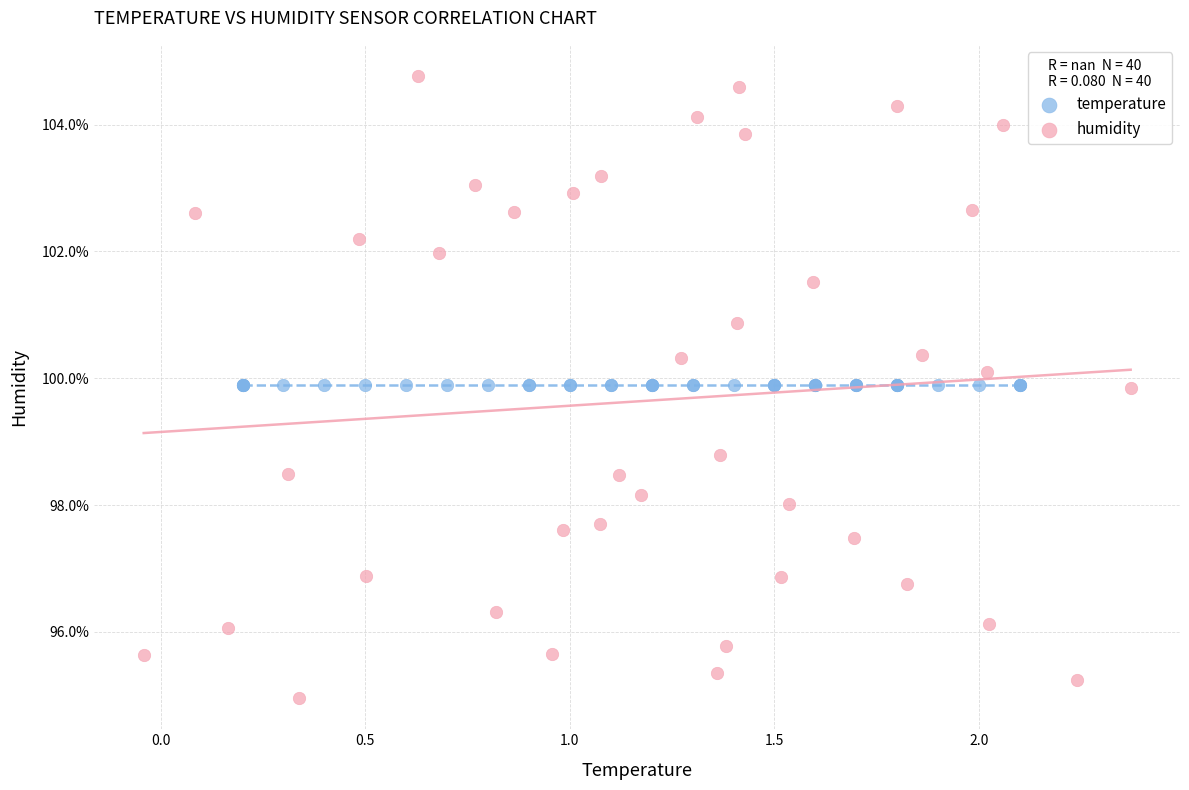

Which series reaches the maximum Y coordinate?

humidity